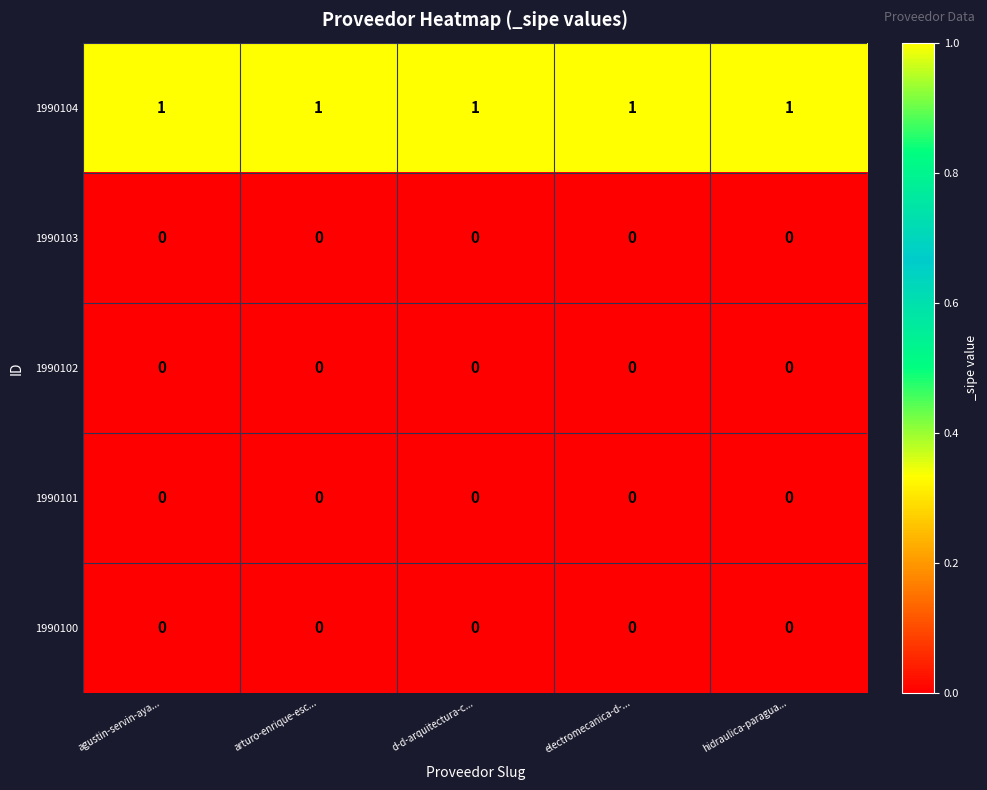

Is it true that 1990101 equals 0 at d-d-arquitectura-c...?

True